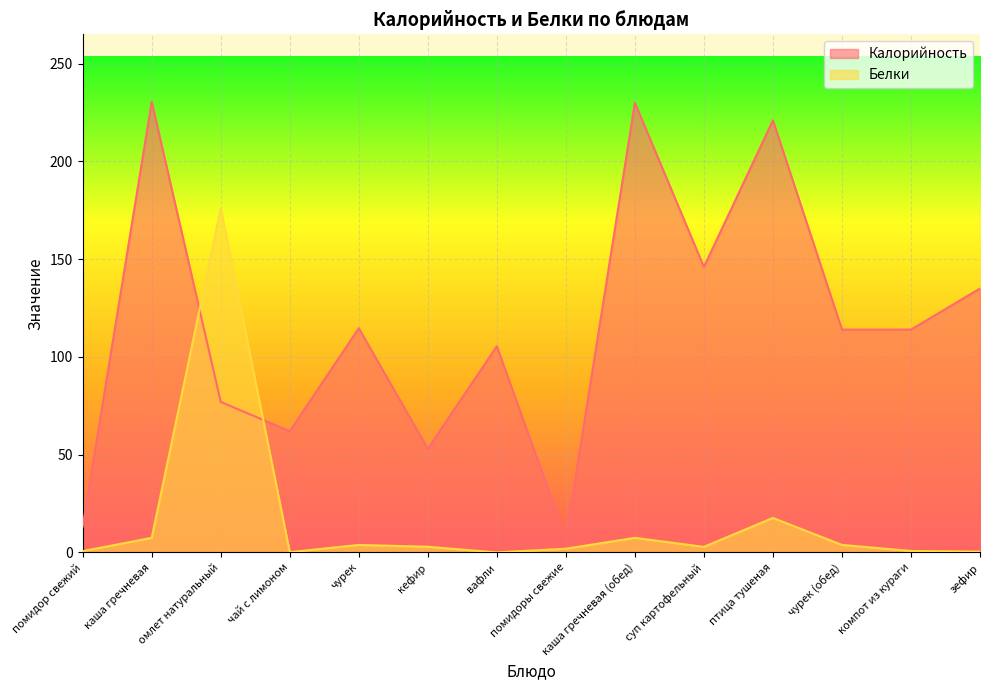

List the series in order of their overall mean, highest first.

Калорийность, Белки